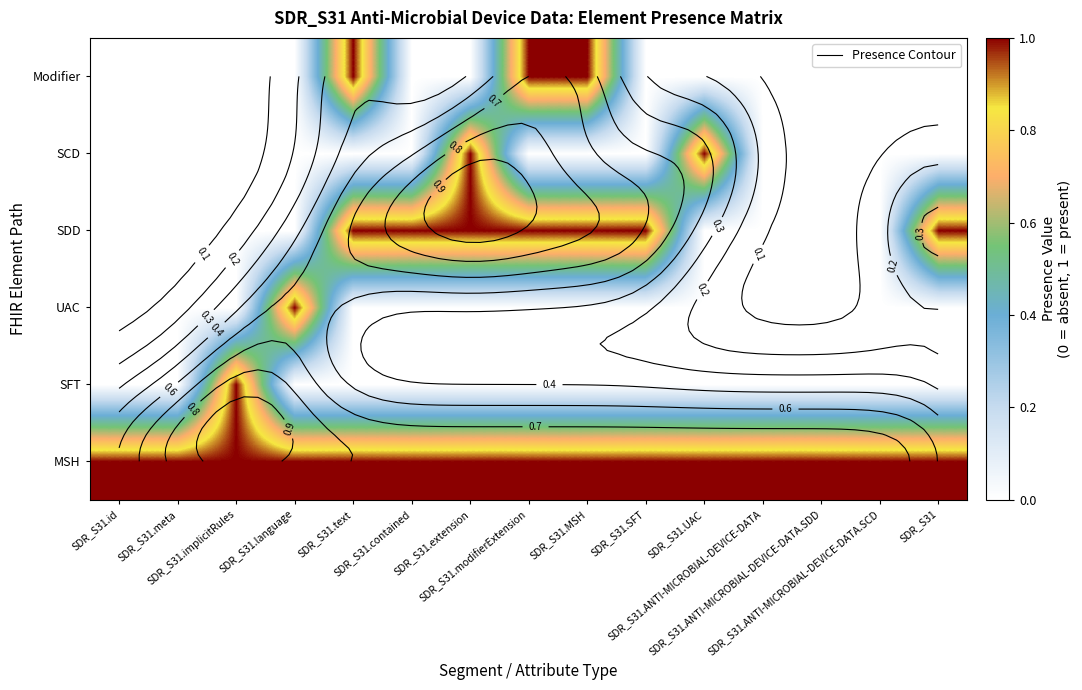

What is the sum of all MSH values?

15